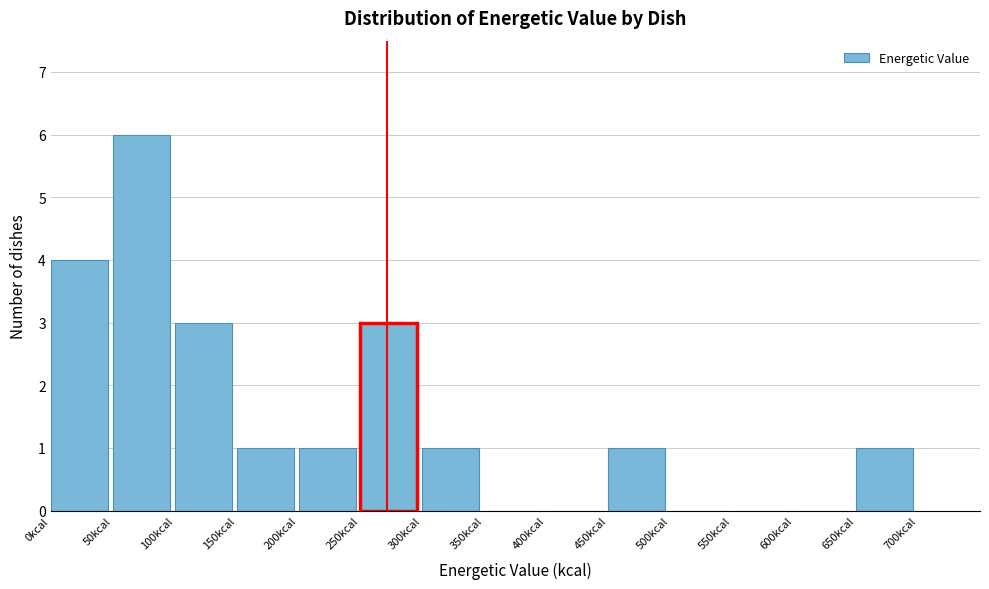

Reading left to right, transcribe this chart: for each bar, give the range it covers on the x-axis and its height. The values are not printed on the chart, so give them approximately, as read against the axis.

0 to 50: 4
50 to 100: 6
100 to 150: 3
150 to 200: 1
200 to 250: 1
250 to 300: 3
300 to 350: 1
350 to 400: 0
400 to 450: 0
450 to 500: 1
500 to 550: 0
550 to 600: 0
600 to 650: 0
650 to 700: 1